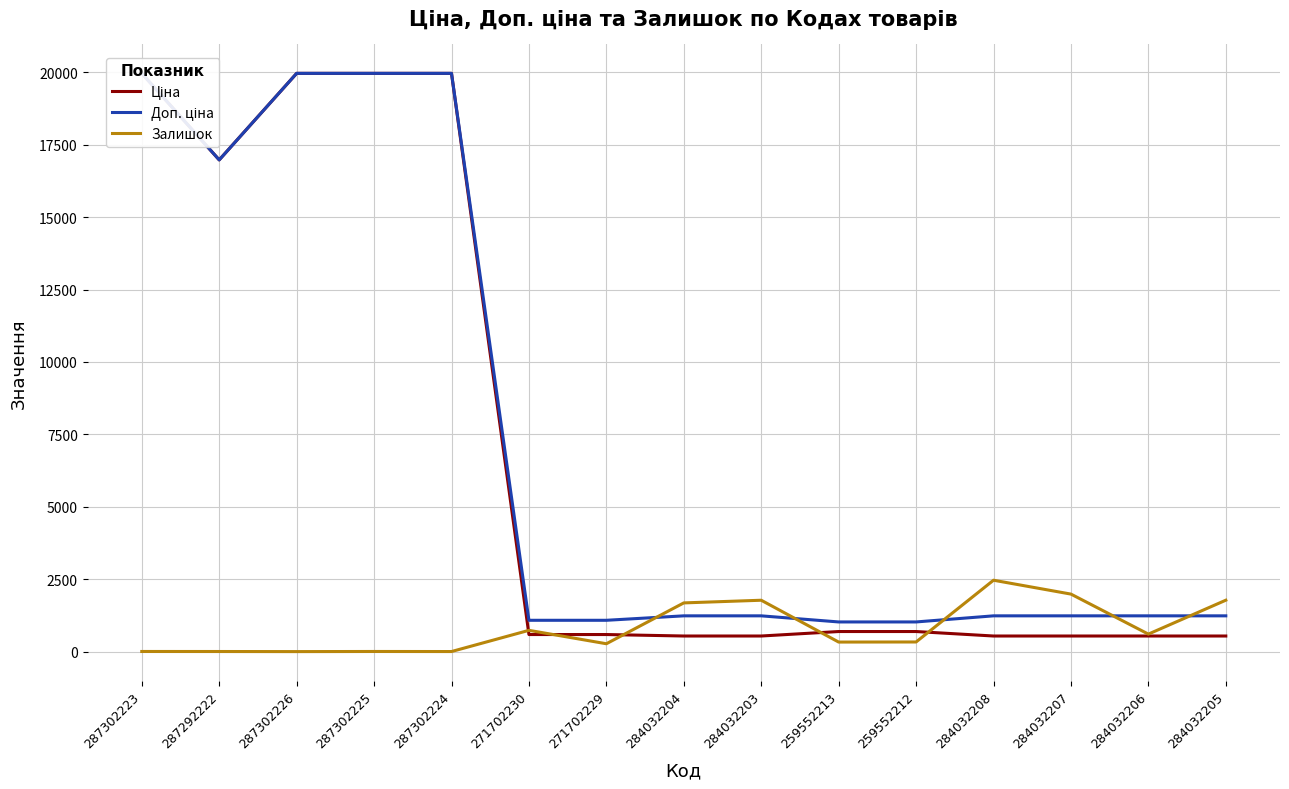

What position from the right is 271702230?

10